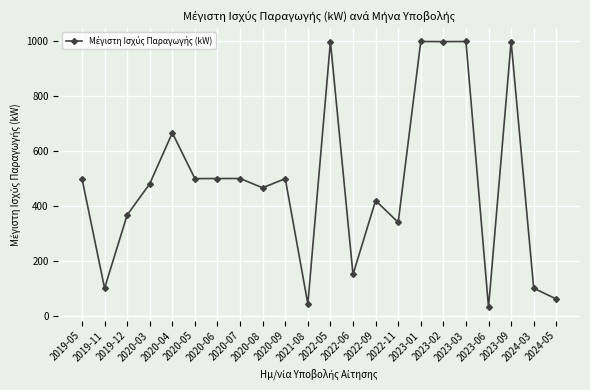

What is the sum of all values?

10718.8